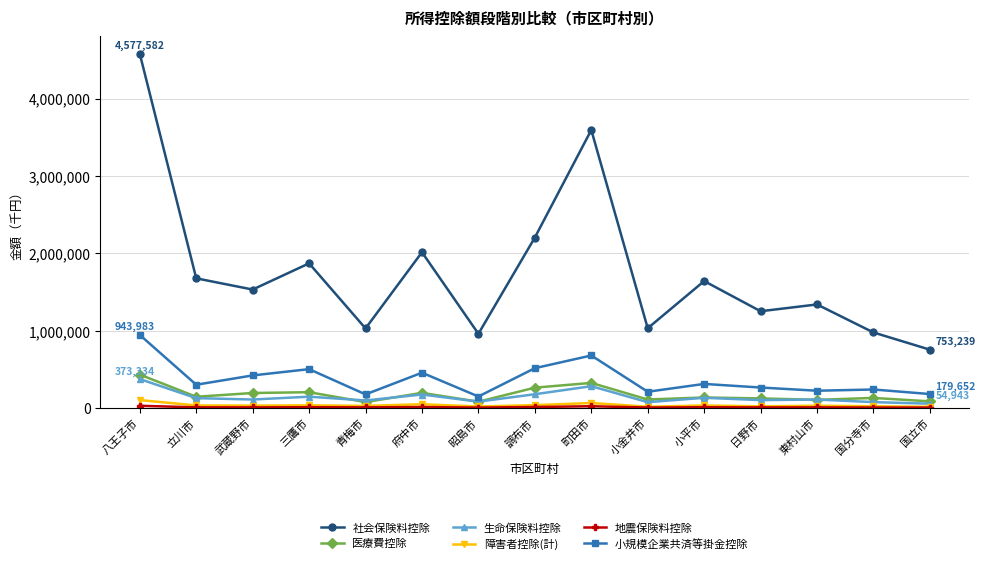

What is the maximum value shown in the chart?

4577582